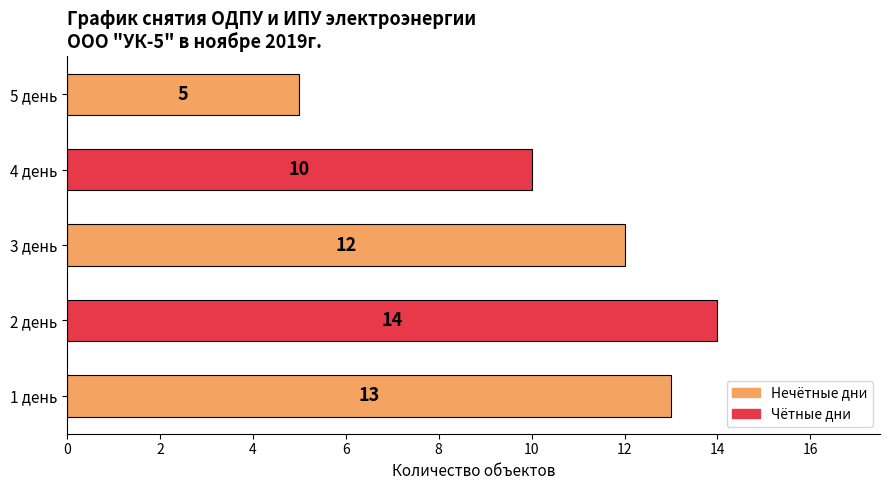

List the labels in order of value, smallest first.

5 день, 4 день, 3 день, 1 день, 2 день